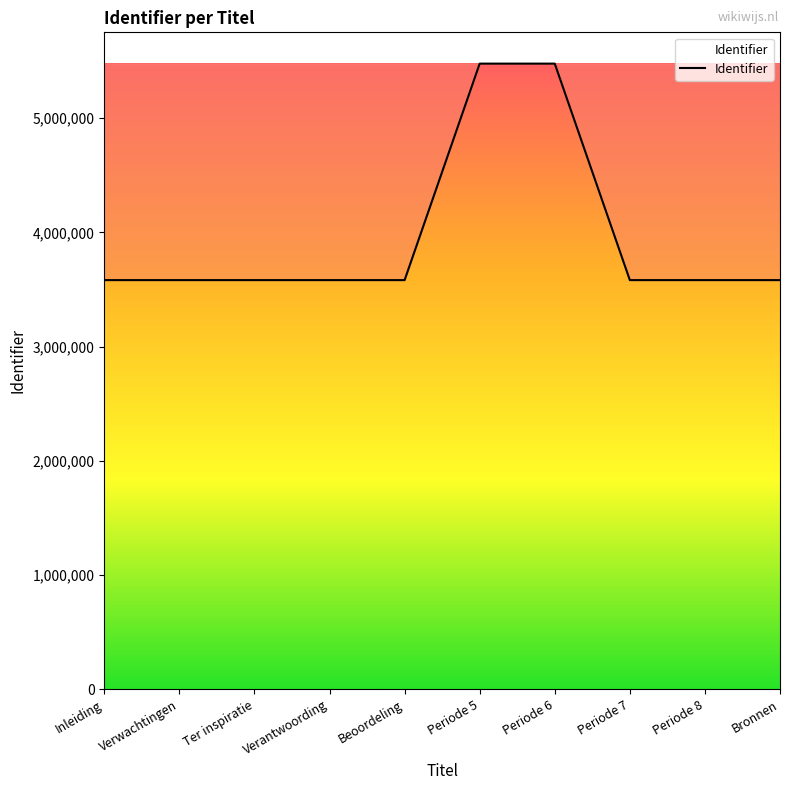

What is the smallest value displayed?

3581992